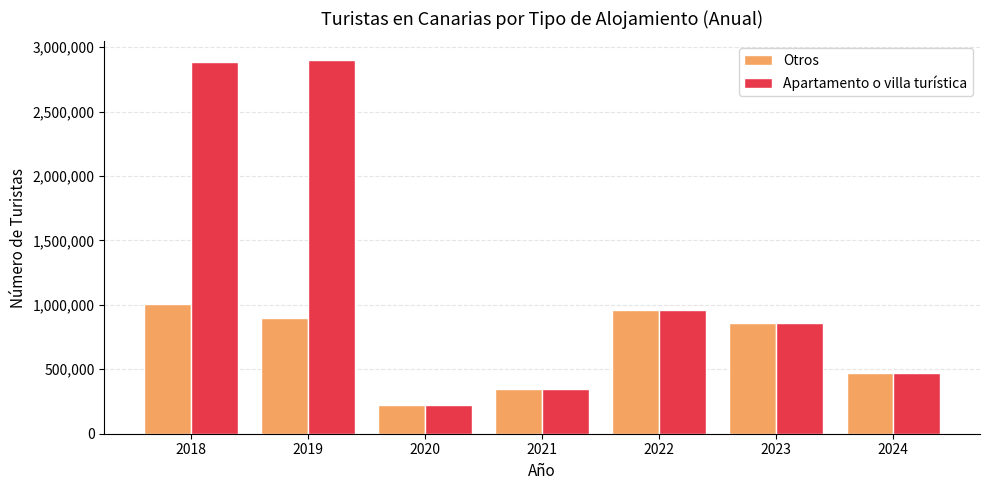

Count the number of data series in this chart.

2